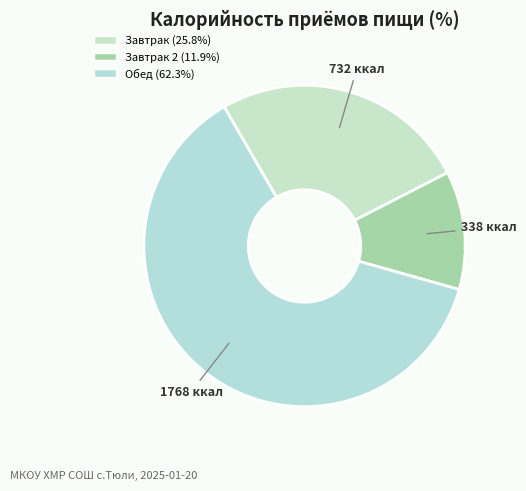

To the nearest percent, what is the difference between the largest and smallest slice percentages?

50%